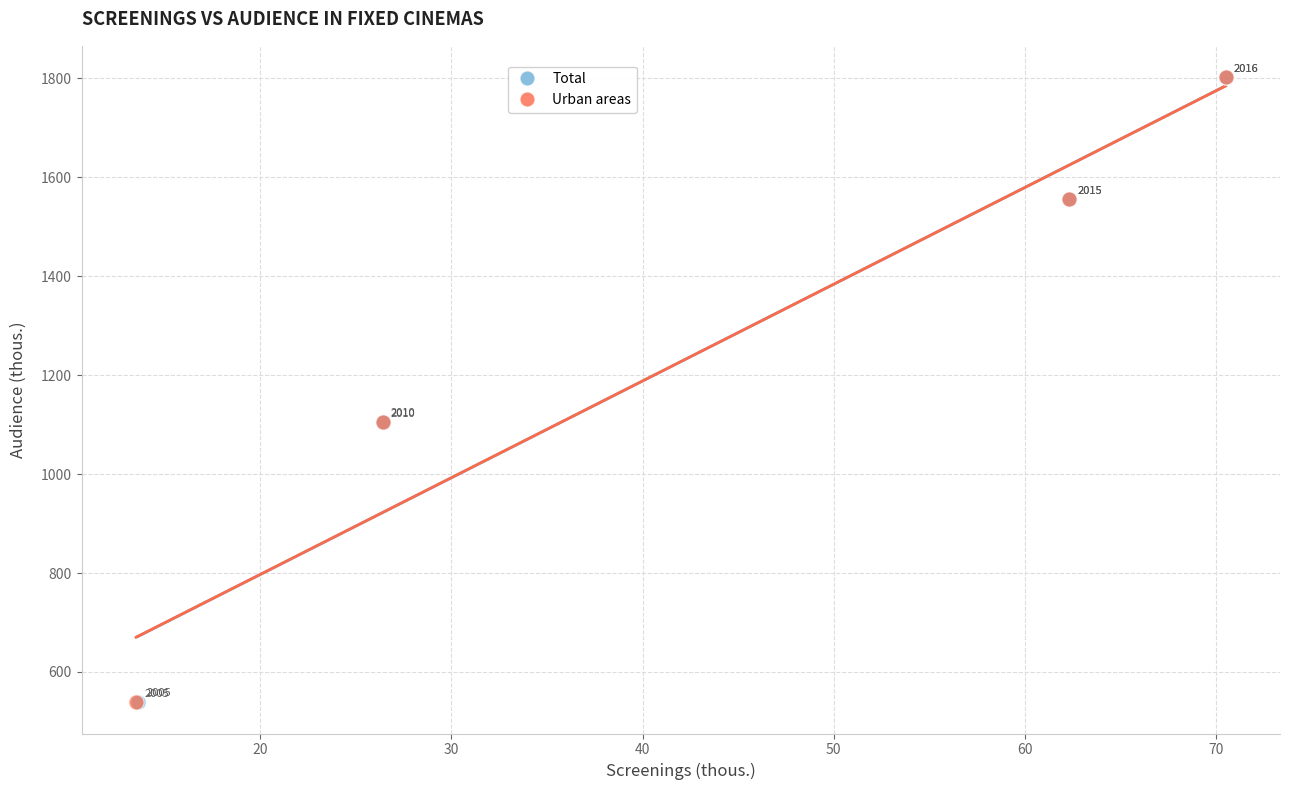

Which series has the widest spread of Y values?

Urban areas